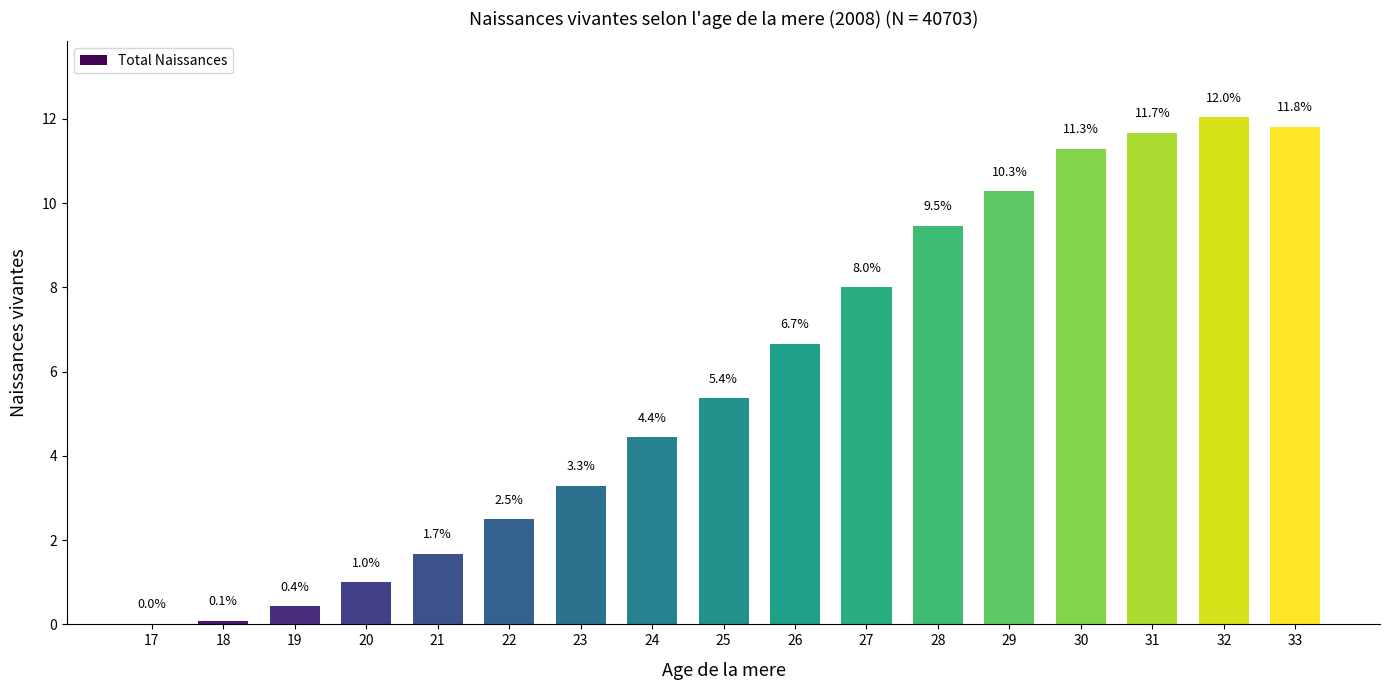

Where is the data nearest to the value 6?

25